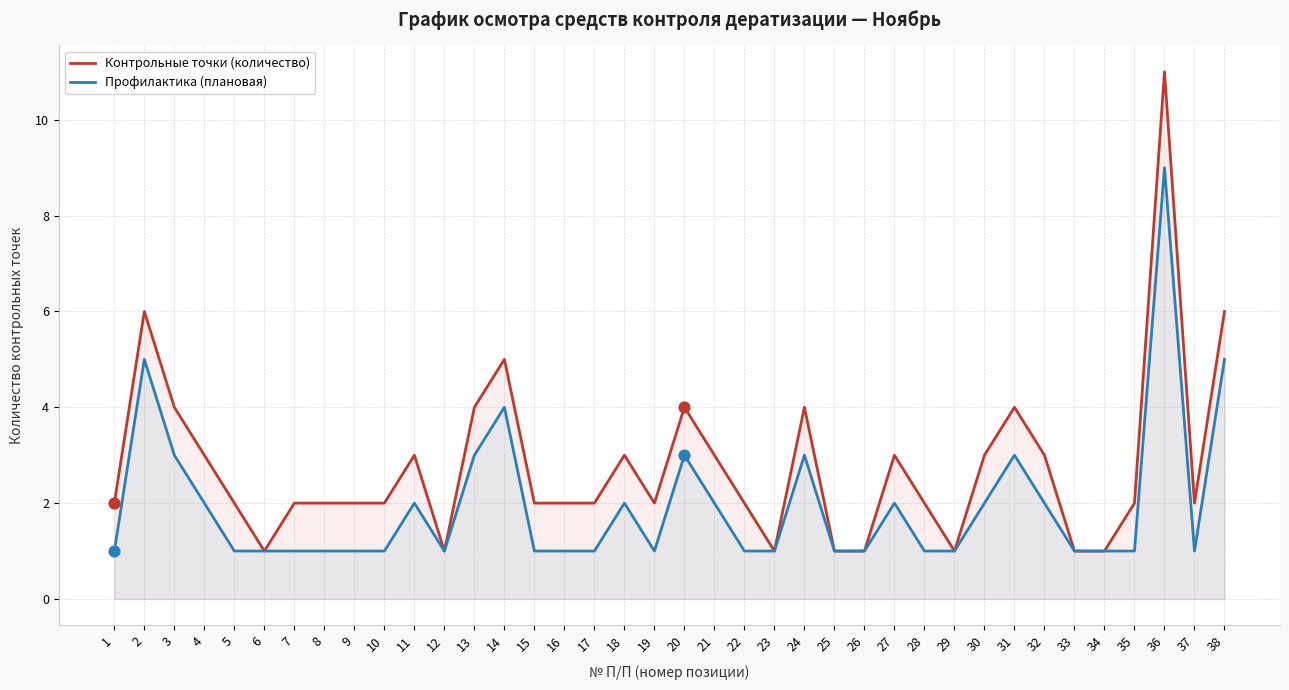

At how many categories does at least one series exceed 2?

16